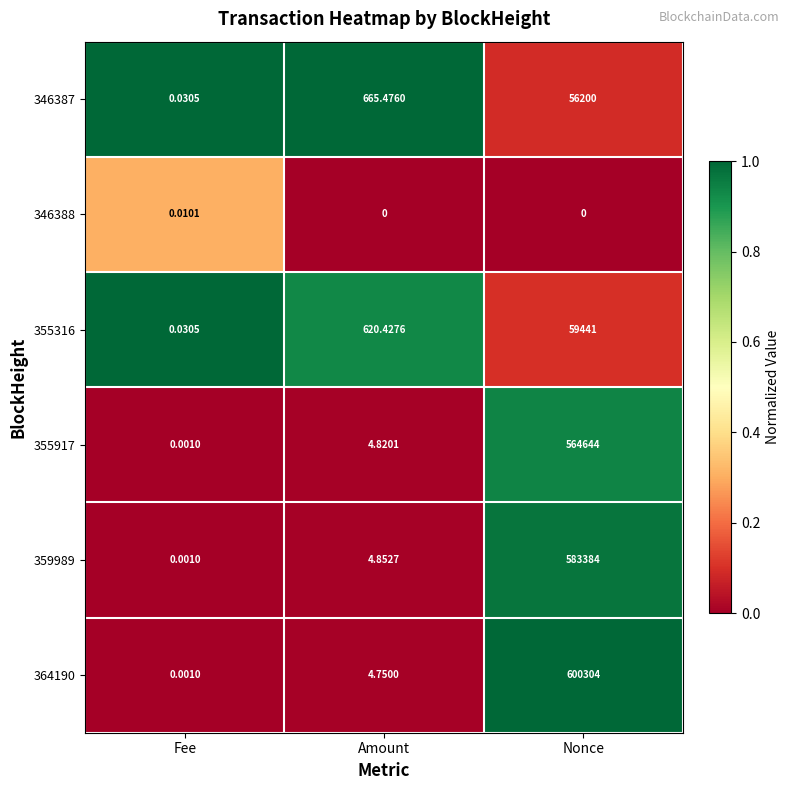

Where is 355316 nearest to the value 29720?

Amount